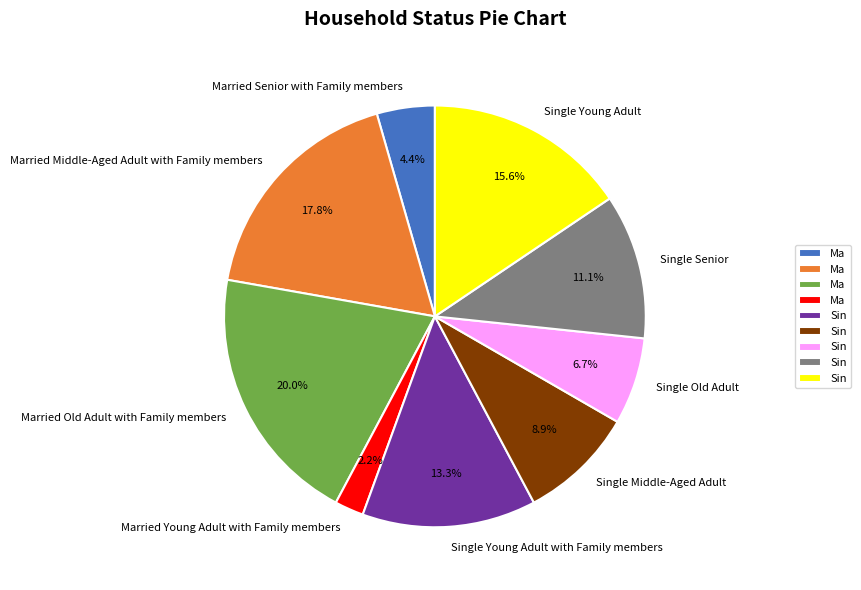

Does any single category account for the majority?

No